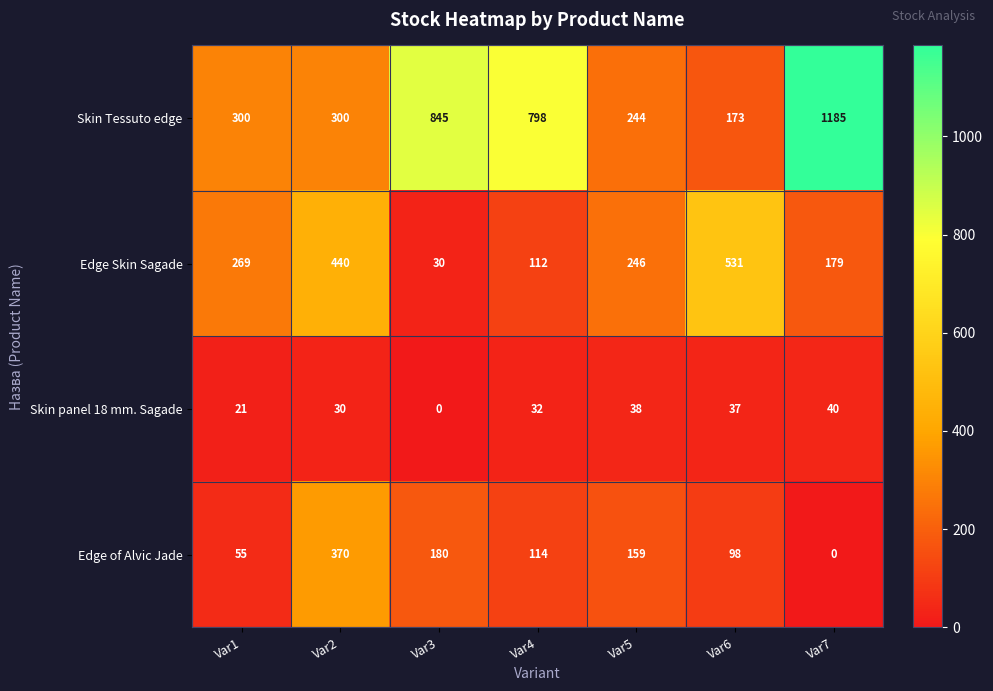

What value does the Skin panel 18 mm. Sagade series have at Var2, to the nearest 10?

30